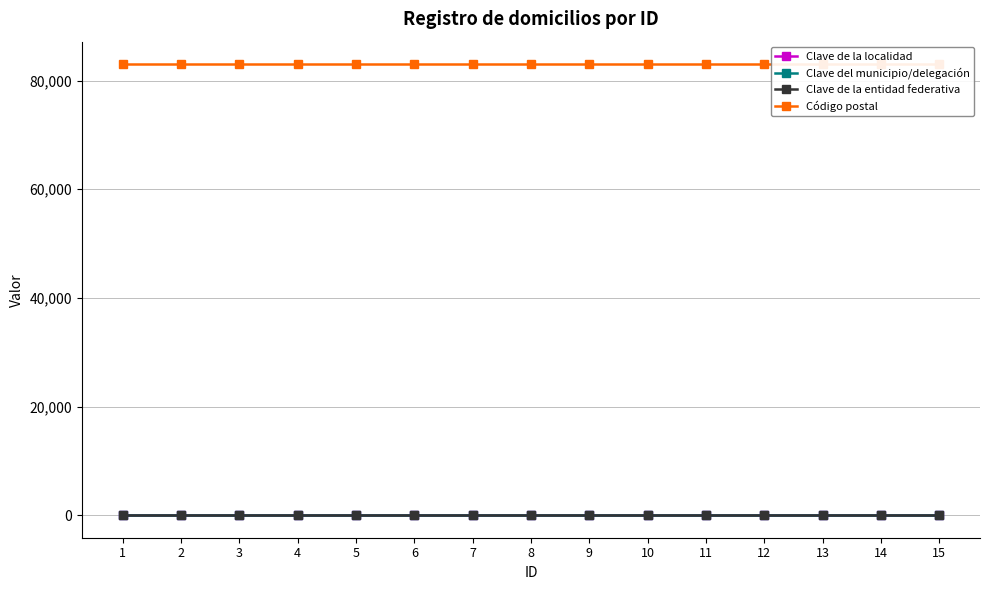

True or false: Código postal and Clave de la entidad federativa cross at least once.

False